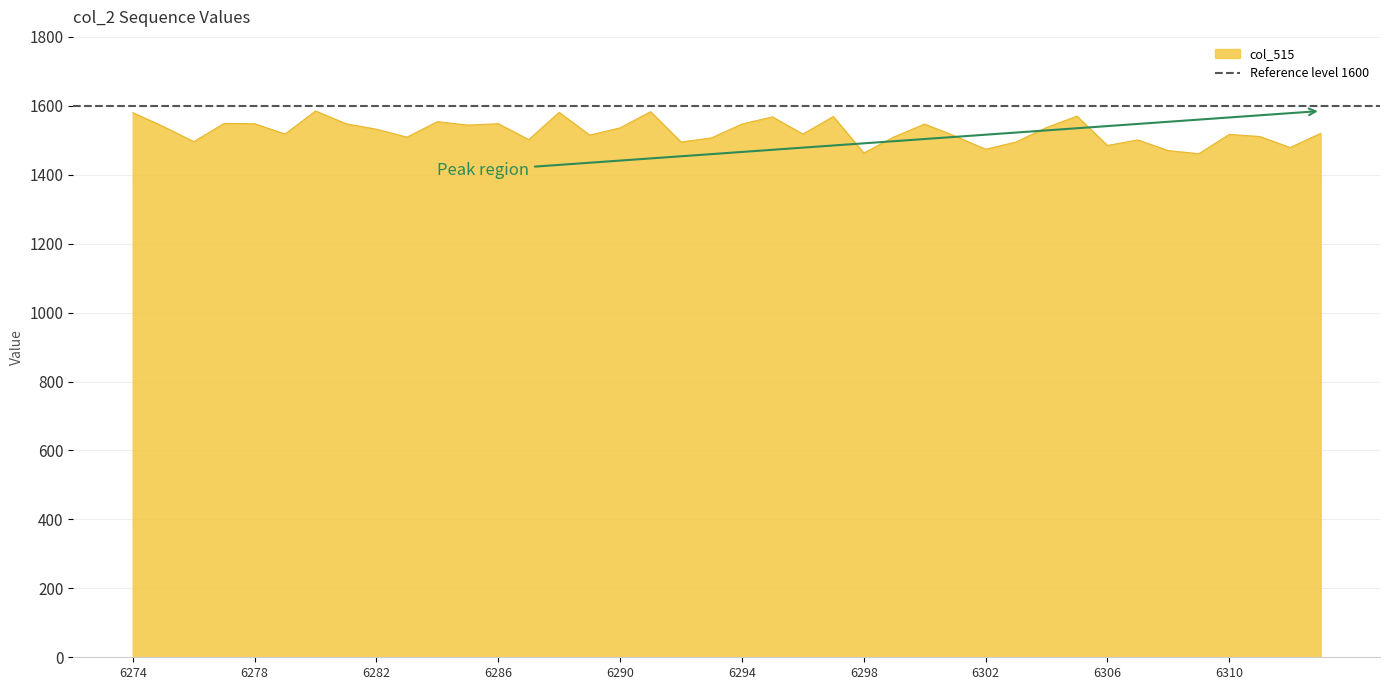

What is the change in value from 6306 to 6310?

+32